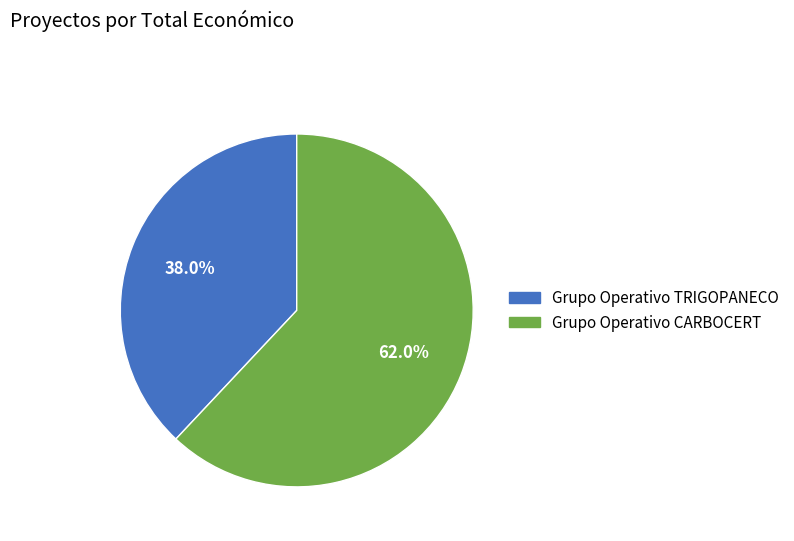

Between Grupo Operativo CARBOCERT and Grupo Operativo TRIGOPANECO, which is larger?

Grupo Operativo CARBOCERT